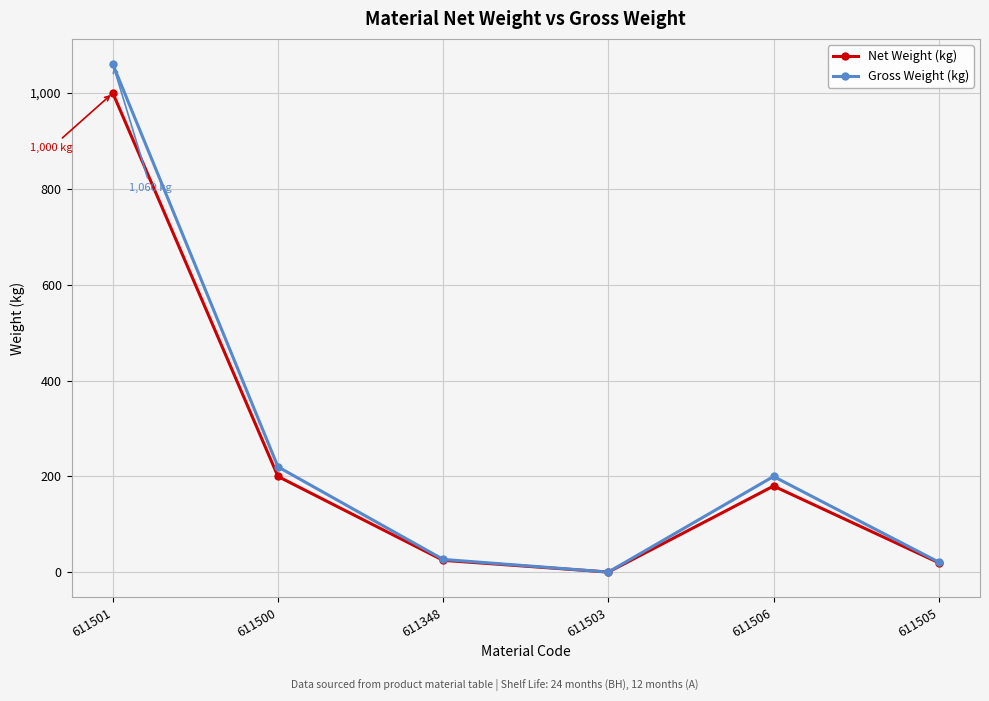

At how many categories does at least one series exceed 461?

1